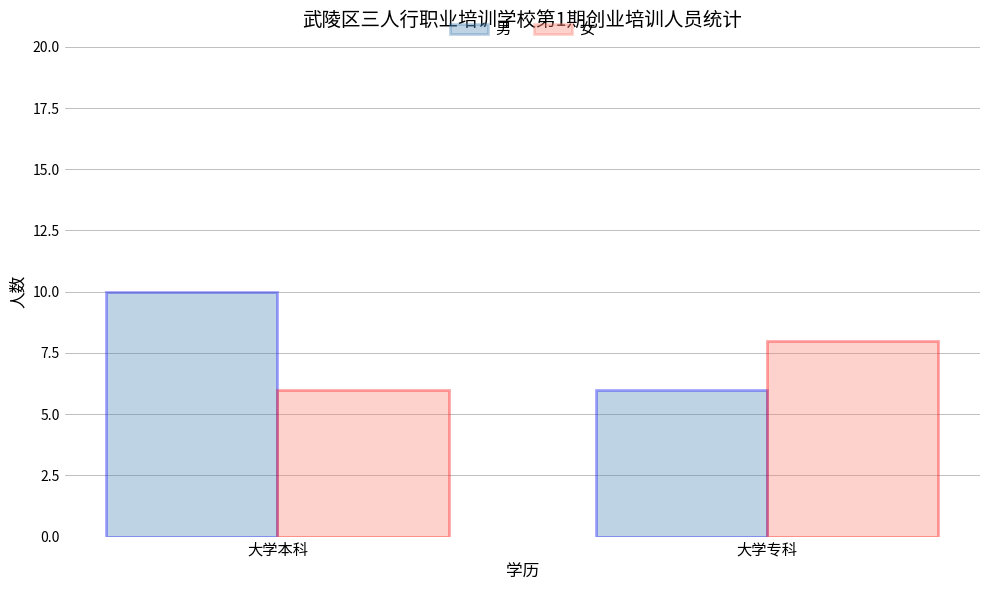

Reading left to right, extract all data points from this chart.

男: 10	6
女: 6	8